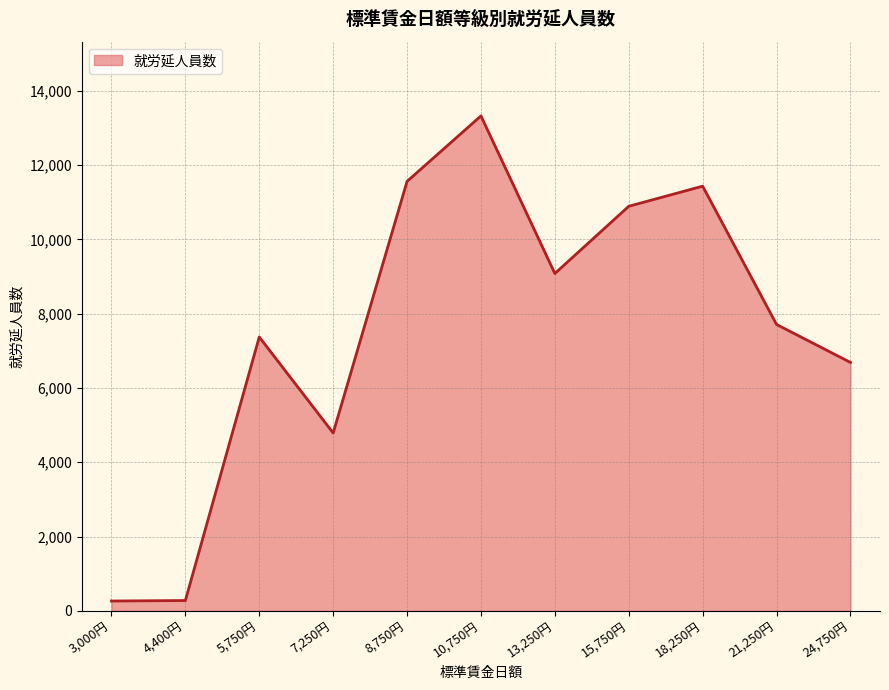

How many interior local peaks (higher than both neighbors) does the data have?

3